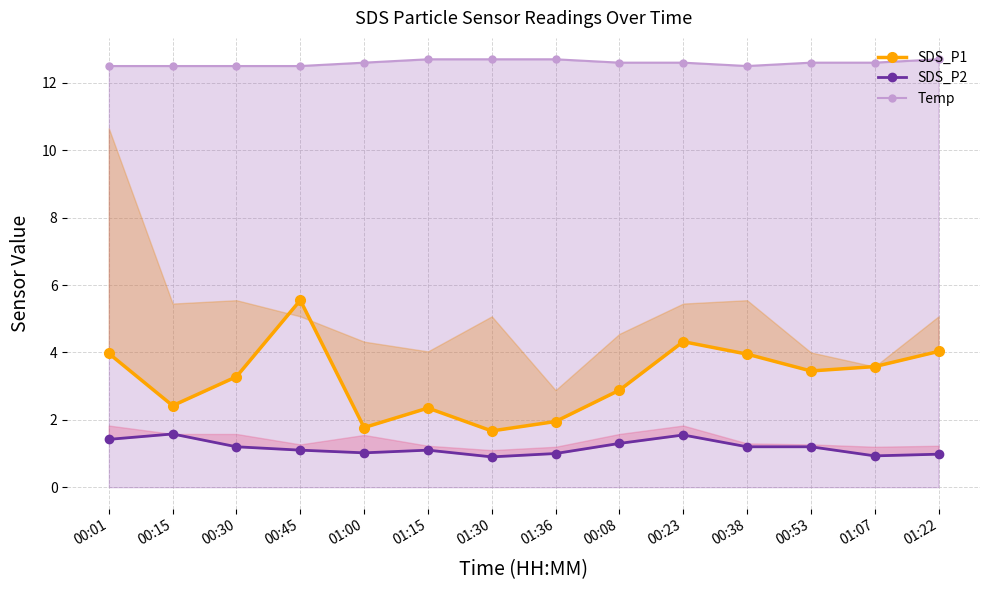

How many data points does each series have?

14